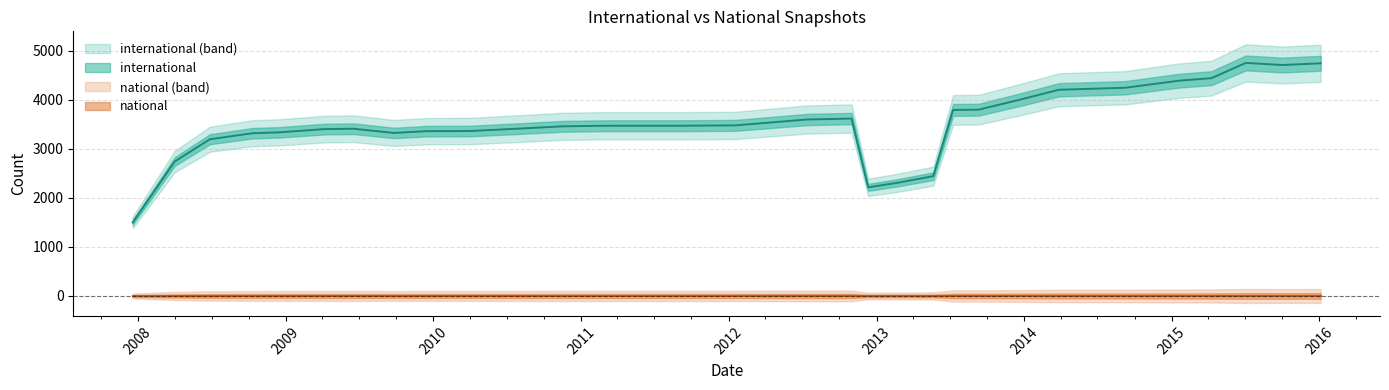

At which category does the chart reach its peak across all series?

2015-07-03